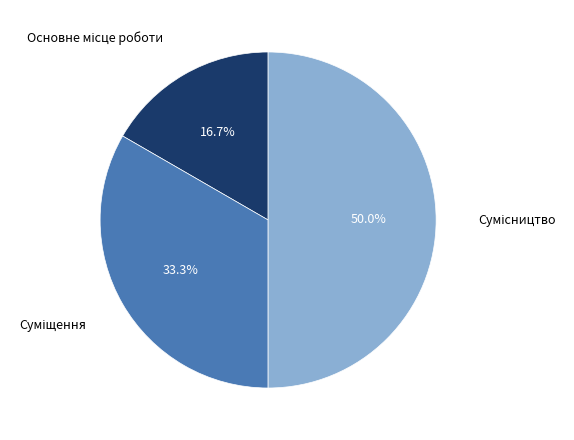

What is the total percentage of Основне місце роботи and Суміщення?

50.0%